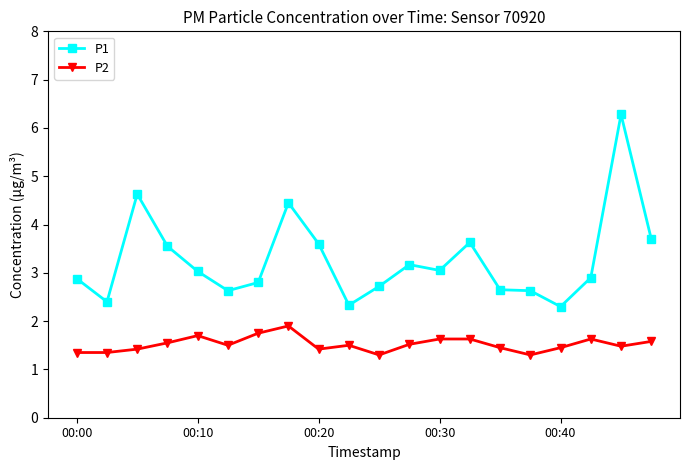

How many values in the P1 series are below 3?

10